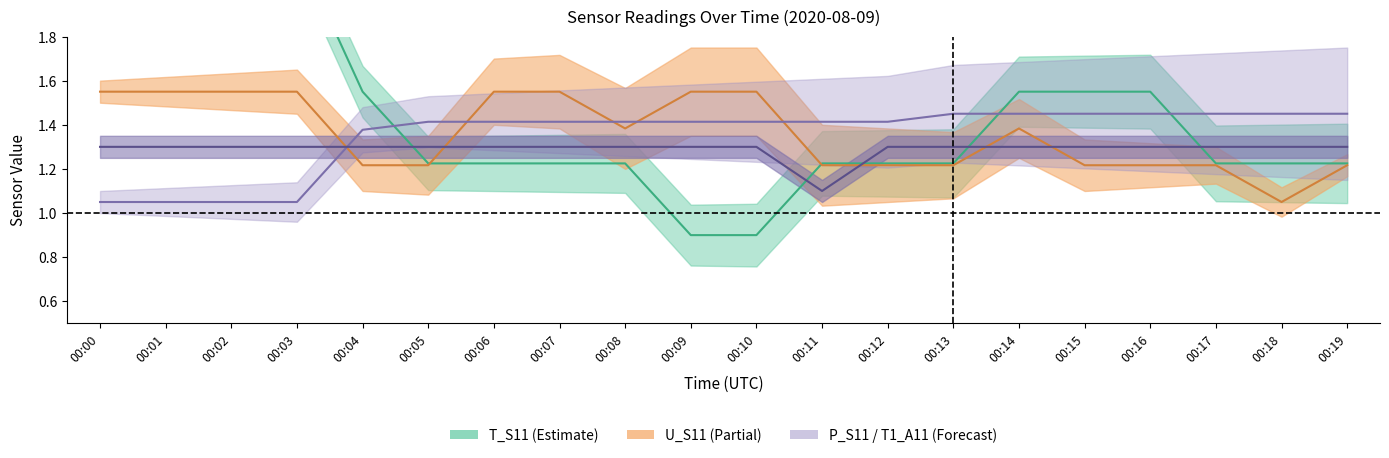

Is the value of U_S11 at 00:02 greater than the value of P_S11 at 00:01?

Yes